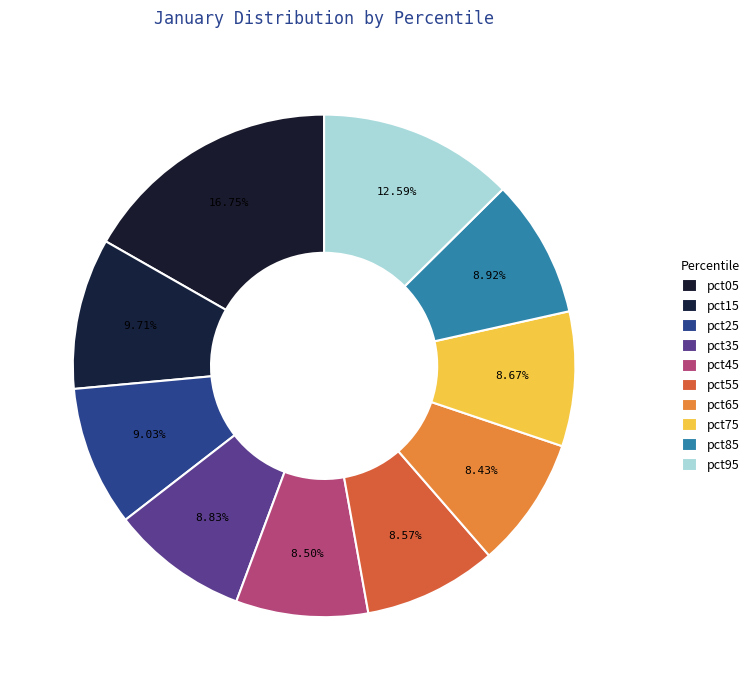

What is the smallest slice in the pie chart?

pct65